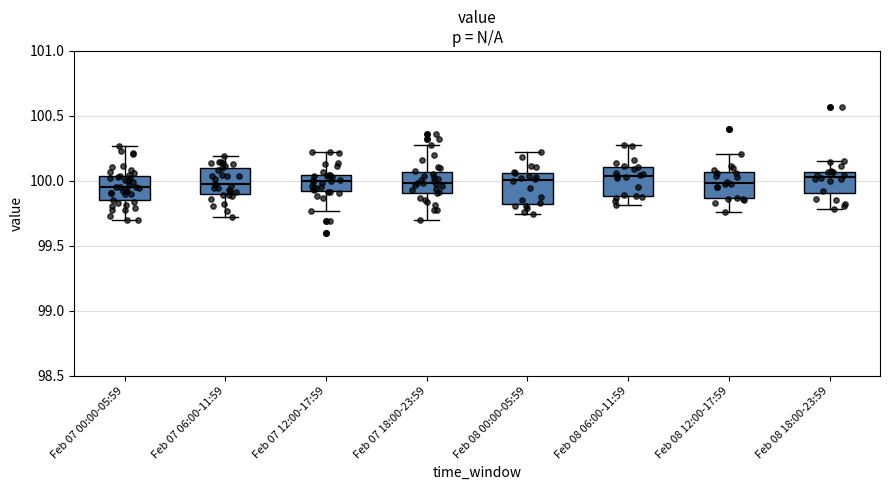

Where does the upper whisker of the box for Feb 07 12:00-17:59 end on the y-axis? The values are not printed on the chart, so give them approximately, as read against the axis.

100.20